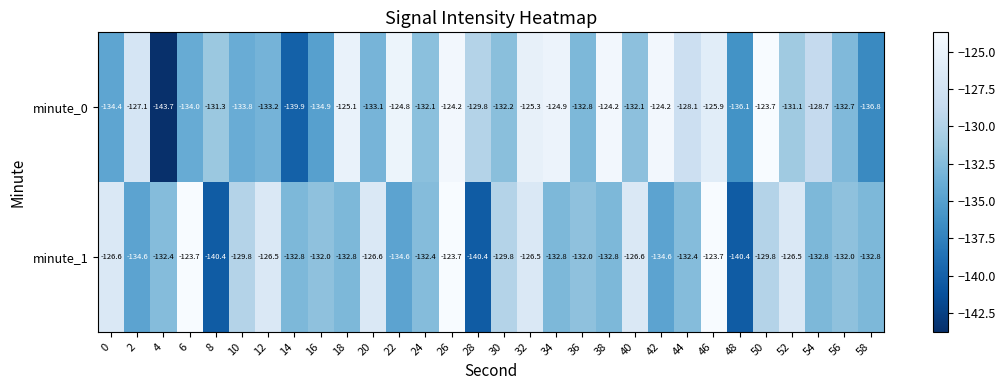

What is the difference between the minute_0 values at 44 and 58?

8.7